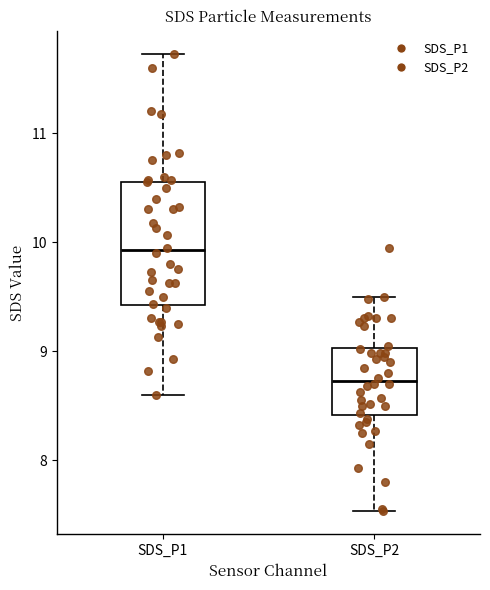

Comparing the boxes themselves (not the whiskers), which one is the tallest?

SDS_P1